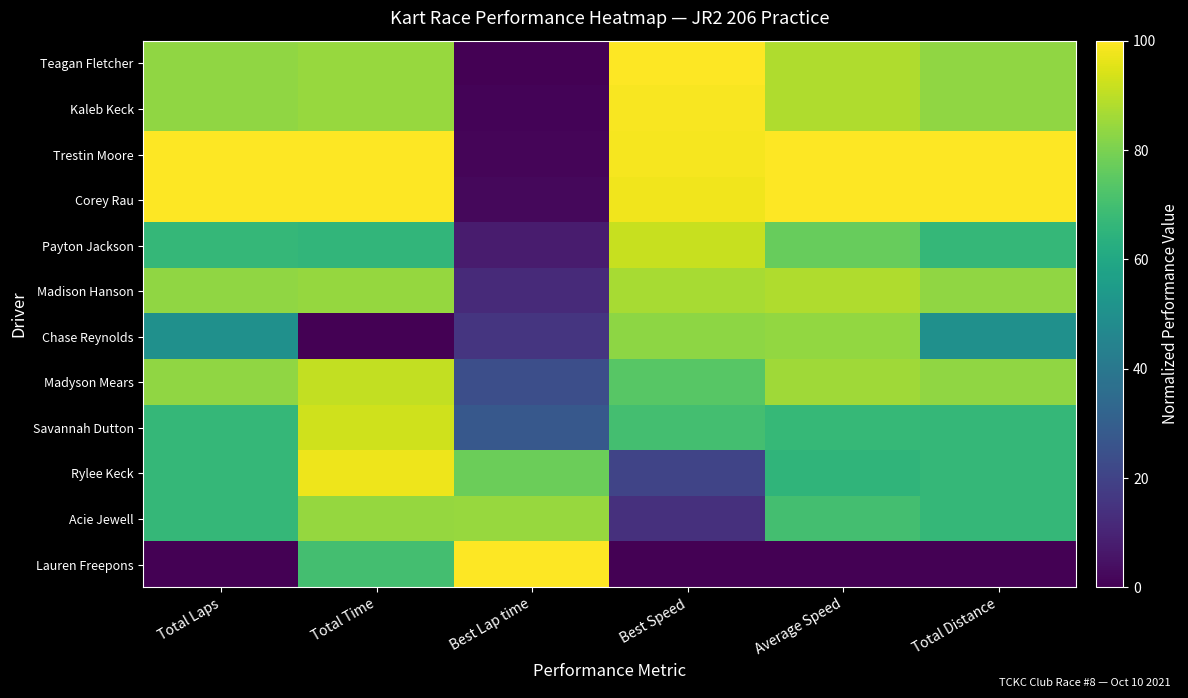

List the series in order of their peak value, lowest first.

Chase Reynolds, Acie Jewell, Madison Hanson, Madyson Mears, Payton Jackson, Savannah Dutton, Rylee Keck, Kaleb Keck, Teagan Fletcher, Trestin Moore, Corey Rau, Lauren Freepons